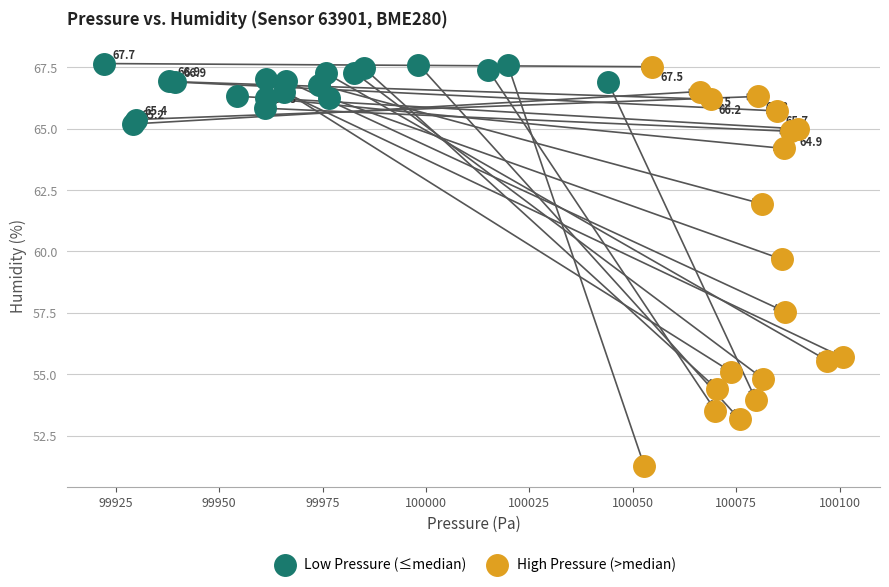

Which series reaches the minimum Y coordinate?

High Pressure (>median)